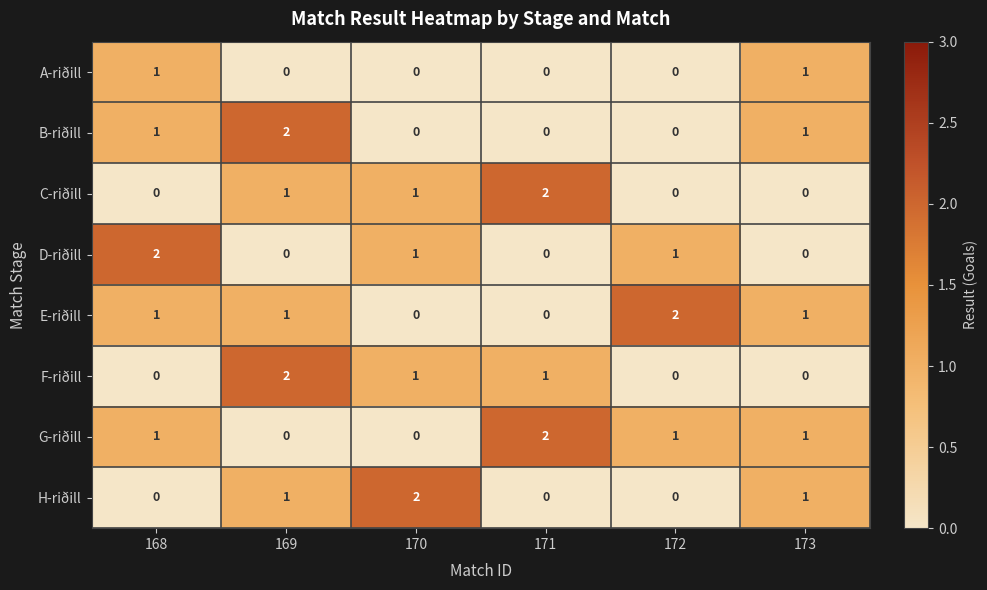

At which label does C-riðill reach its peak?

171